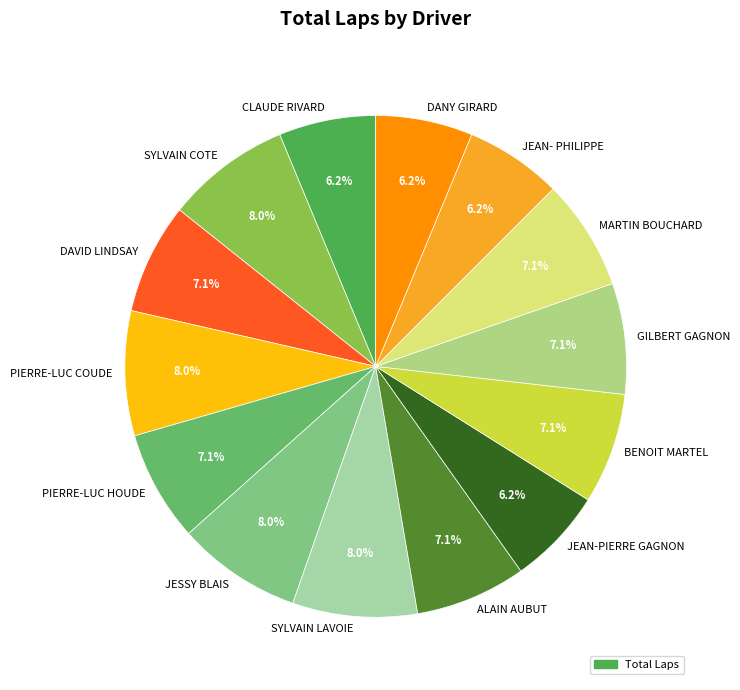

How many slices are in this pie chart?

14